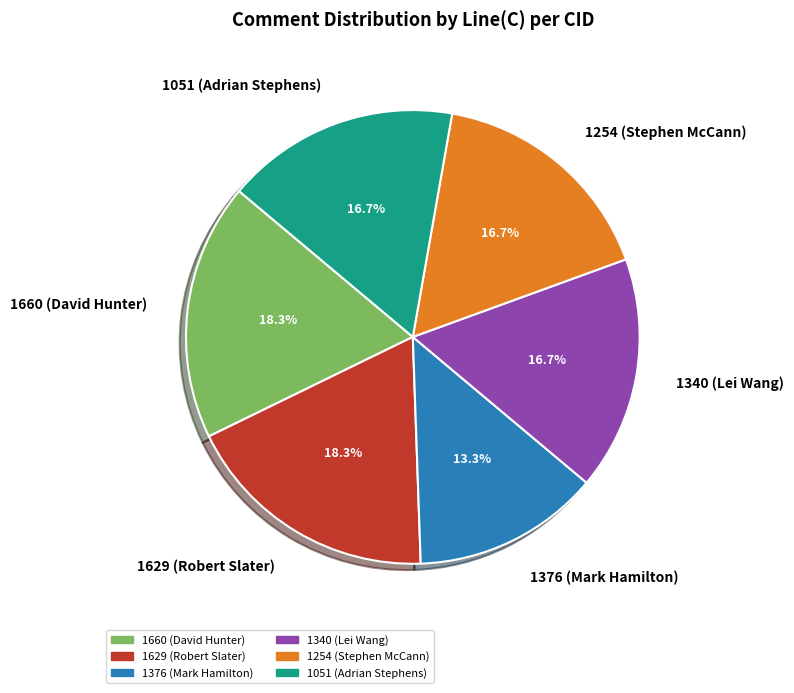

How much of the chart is everything except 1629 (Robert Slater)?

81.7%